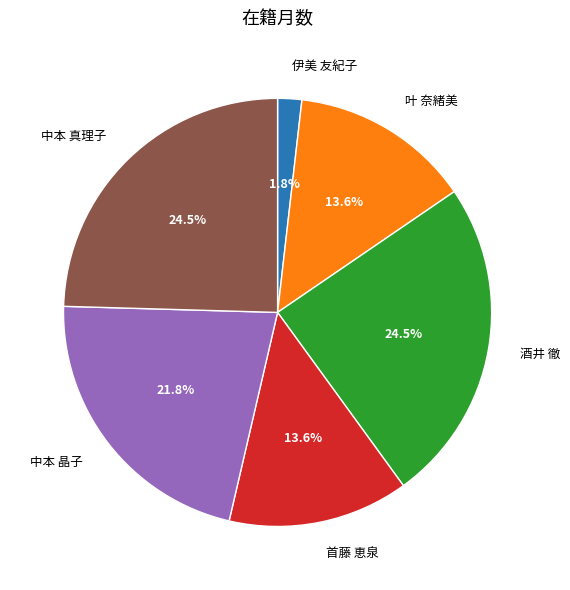

Which slice is the smallest?

伊美 友紀子